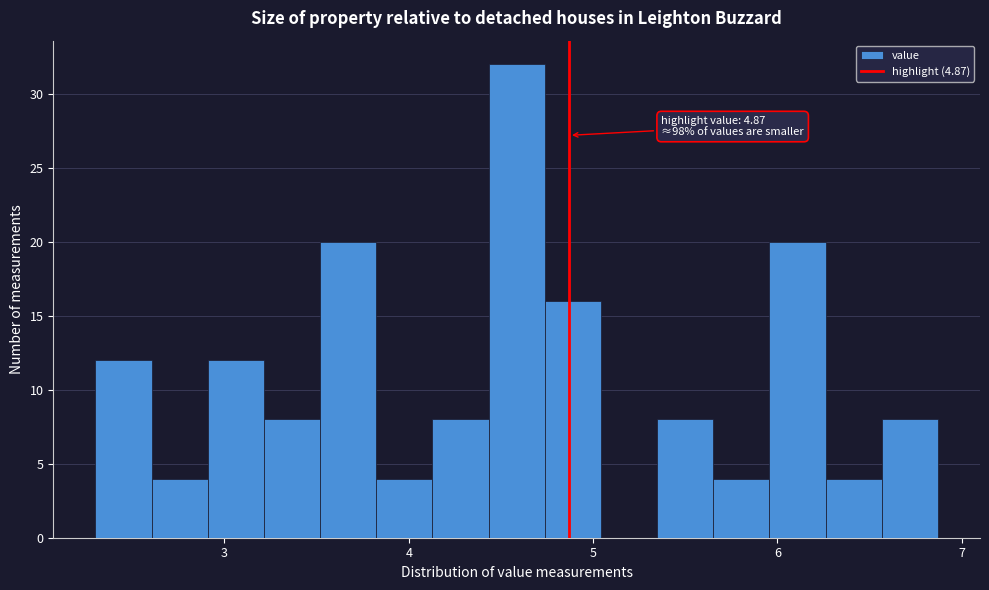

Read against the x-axis, roughly where is the centre of the tallest bar?

4.6